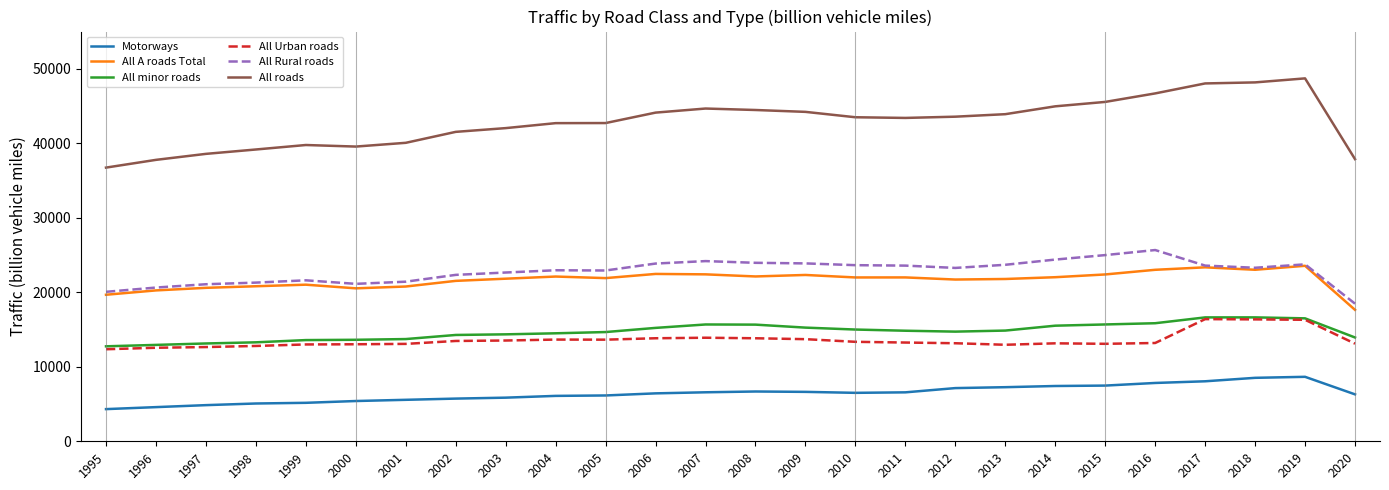

Does the chart display data point markers on the line(s)?

No